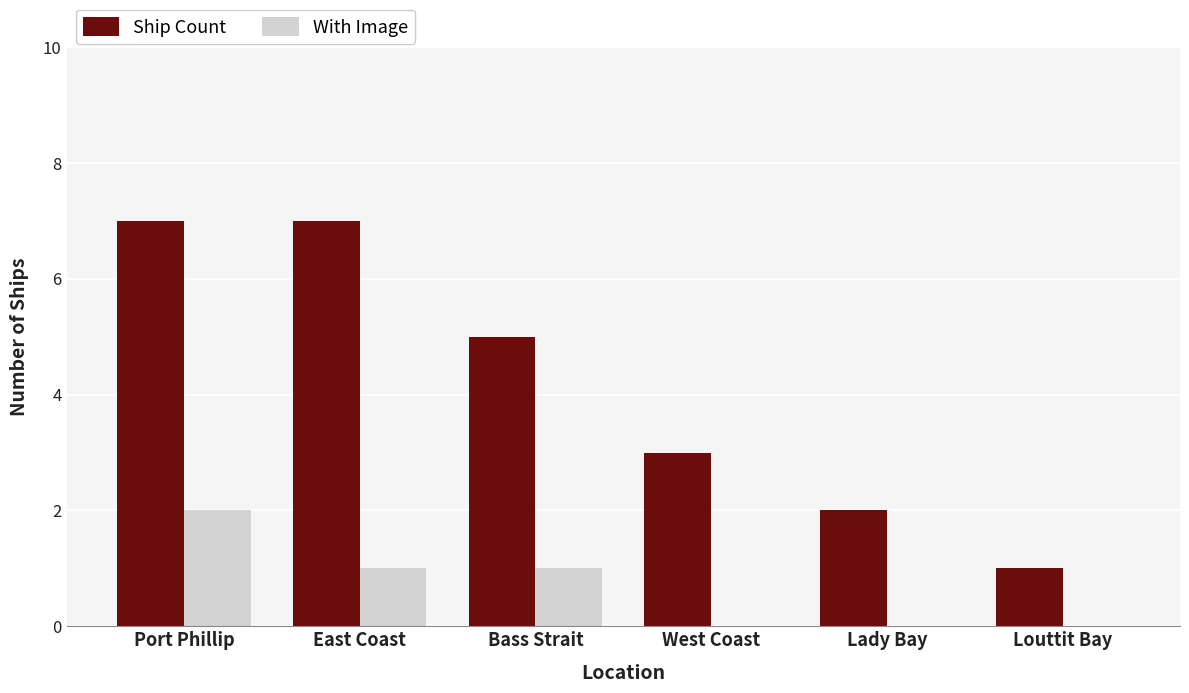

What is the greatest value displayed?

7